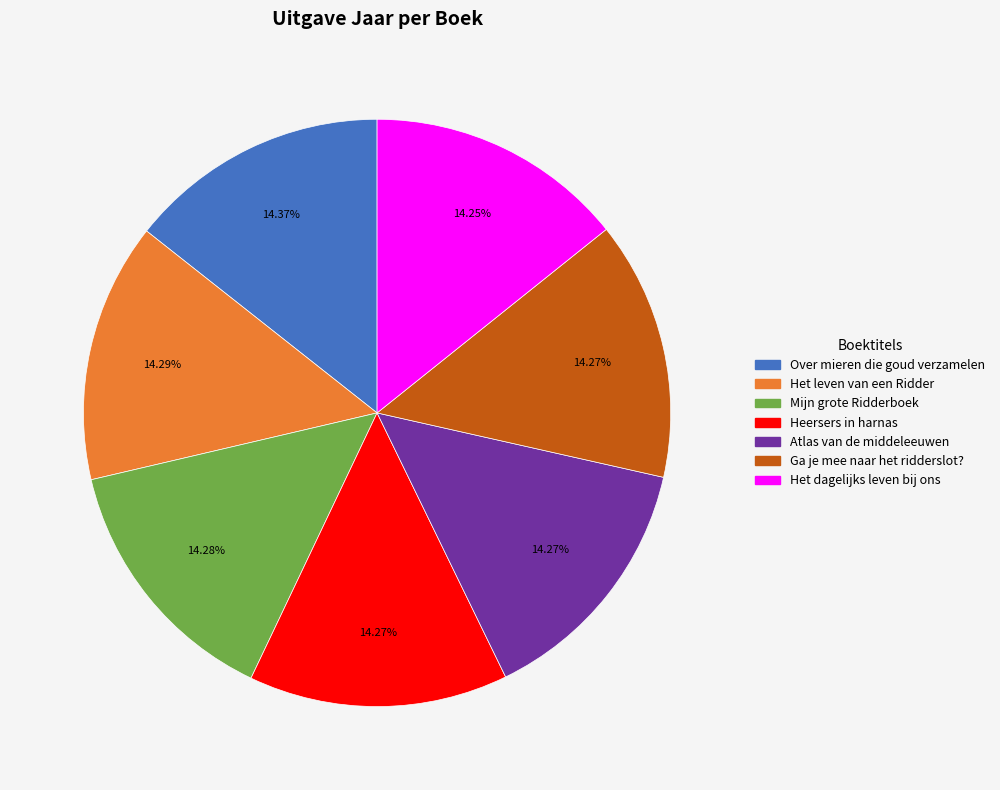

Approximately how many times larger is the value at Over mieren die goud verzamelen compared to Het leven van een Ridder?

1.0